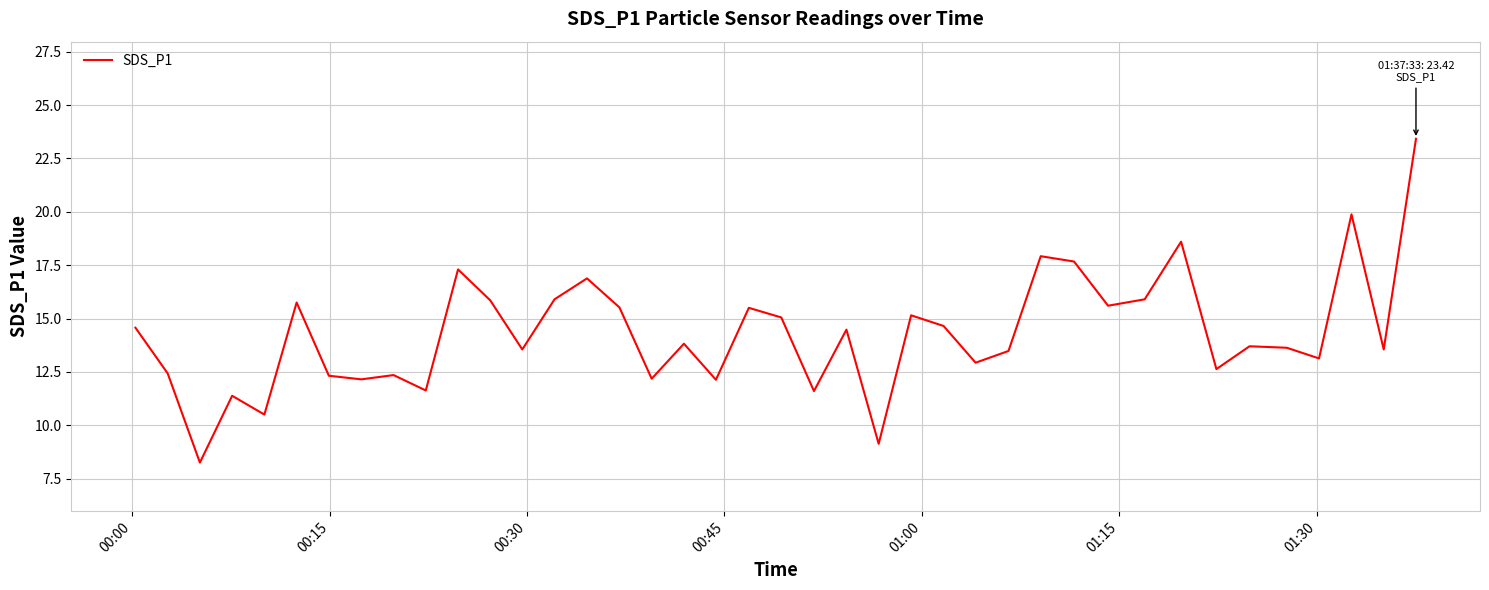

What is the maximum value shown in the chart?

23.4